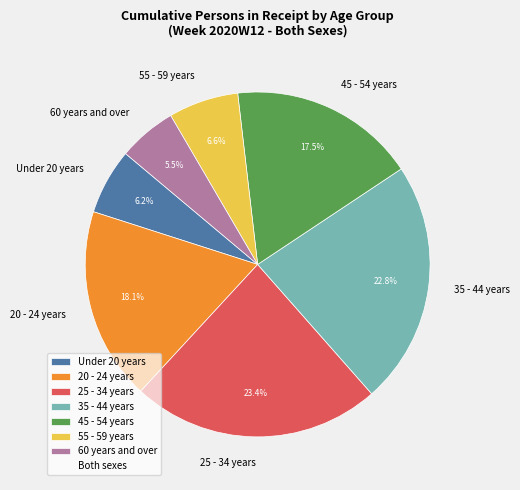

Does Under 20 years account for over 50% of the chart?

No